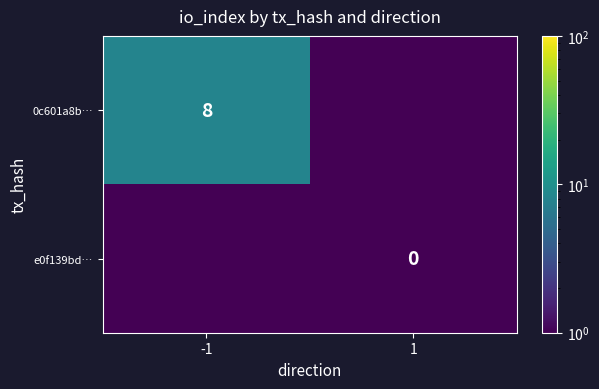

True or false: 0c601a8b… has a value of 8 at -1.

True